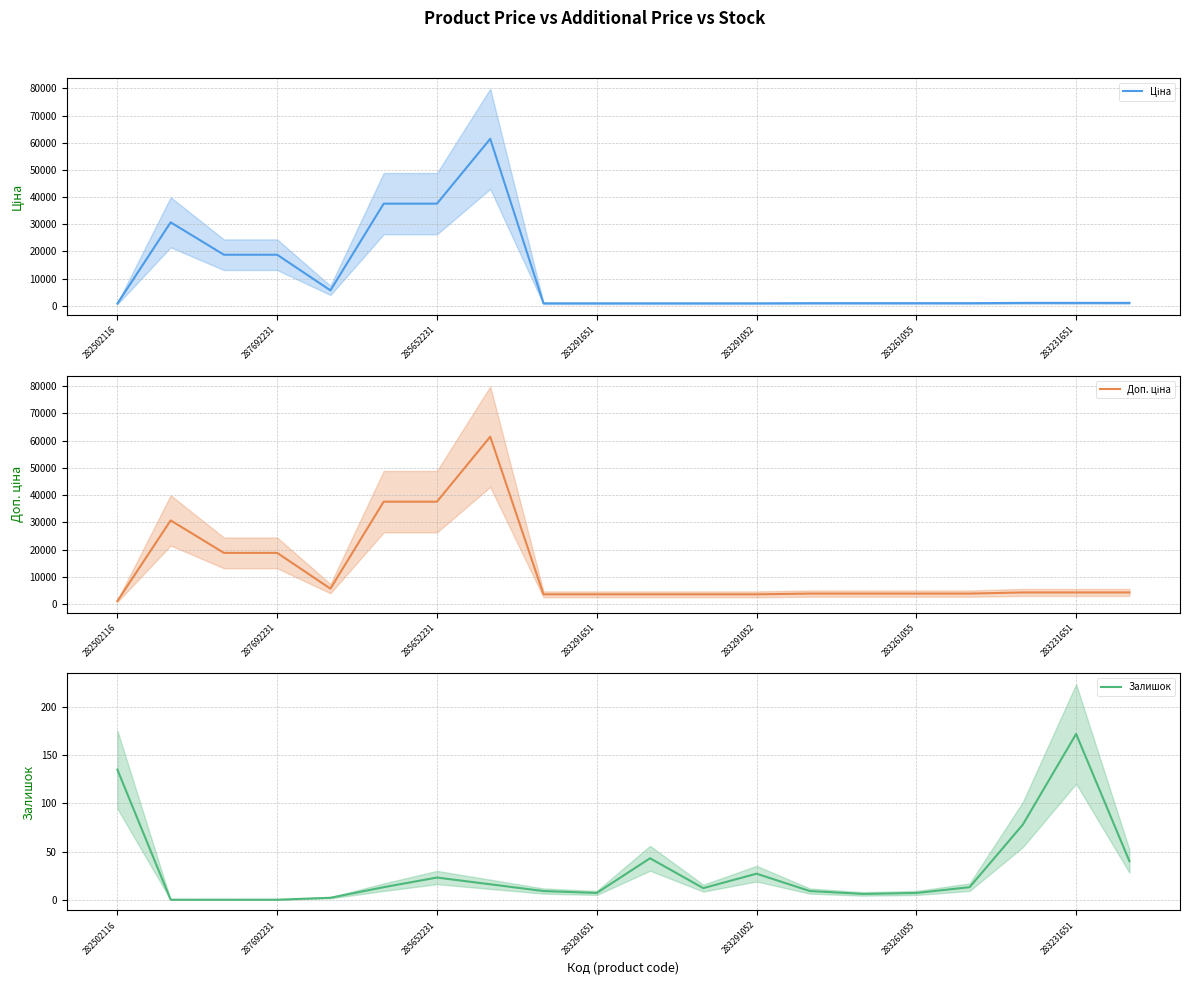

Does the chart have visible grid lines?

Yes